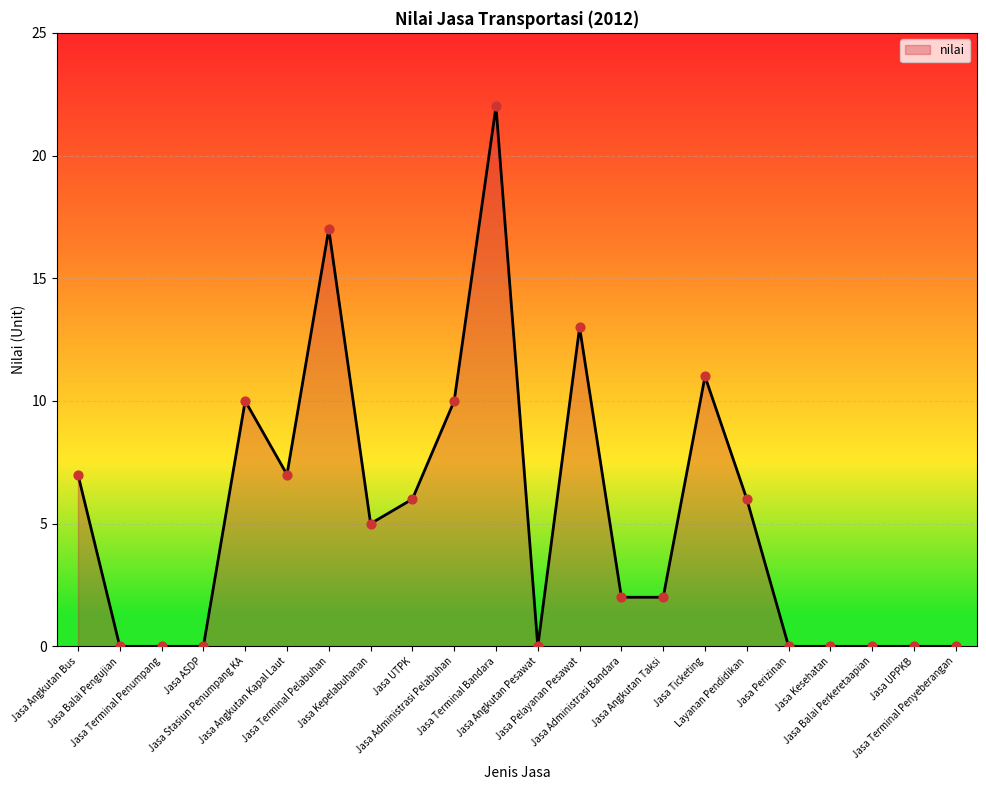

Between Jasa Terminal Pelabuhan and Jasa Stasiun Penumpang KA, which is larger?

Jasa Terminal Pelabuhan